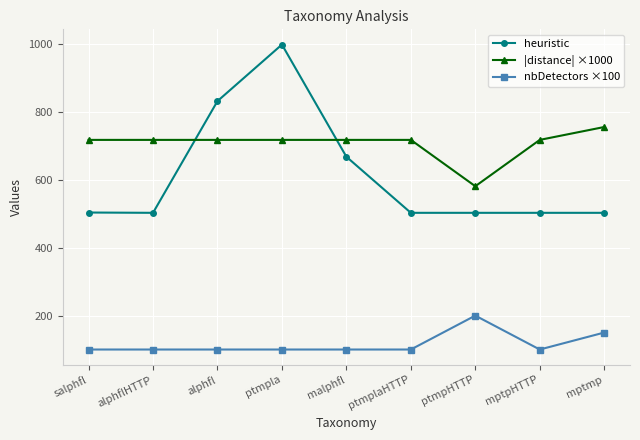

What are all the series names shown in the legend?

heuristic, |distance| ×1000, nbDetectors ×100